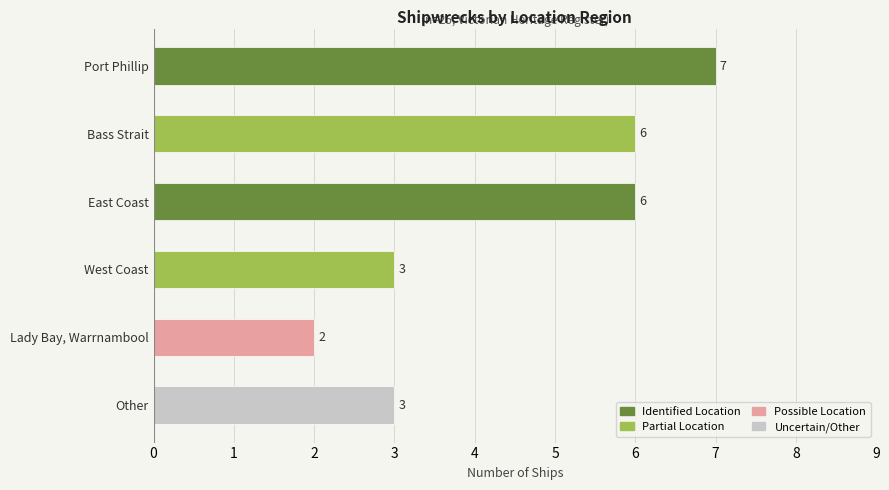

How many values are between 3 and 6?

4